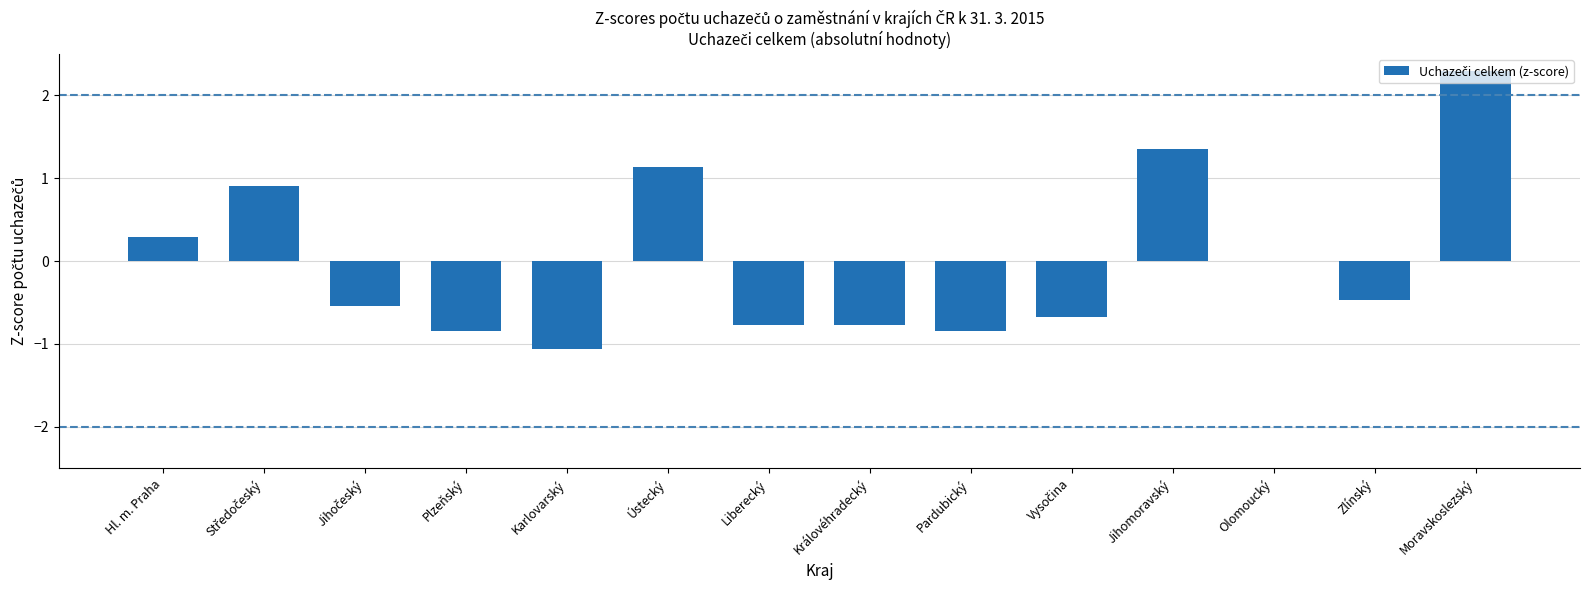

At which category does the chart reach its peak across all series?

Moravskoslezský